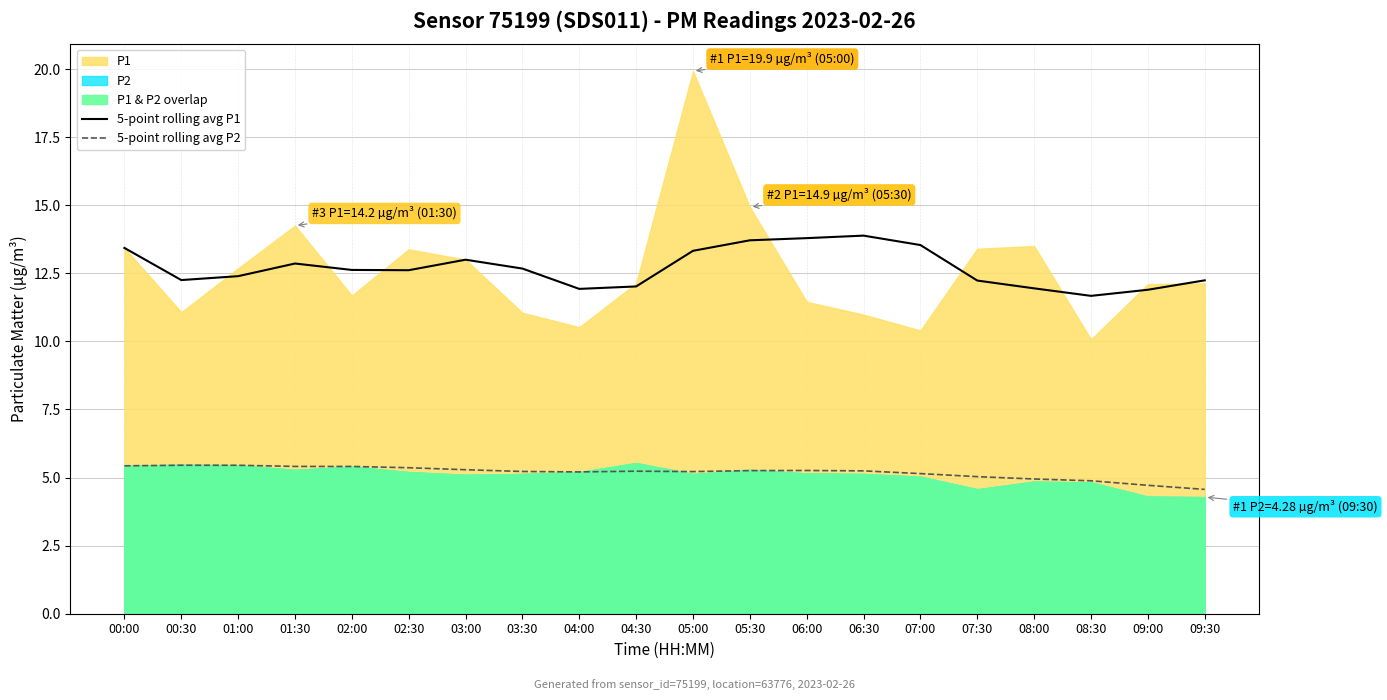

True or false: 5-point rolling avg P2 and 5-point rolling avg P1 intersect in this chart.

False